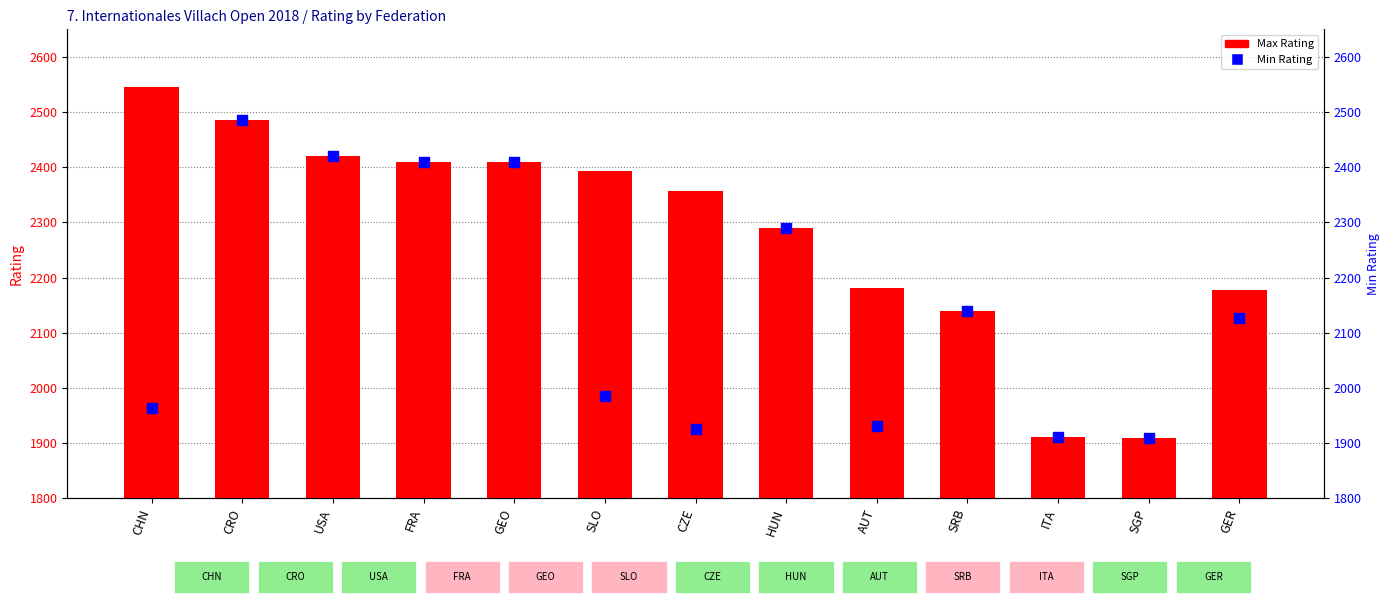

Which series contains the lowest Y value?

Max Rating